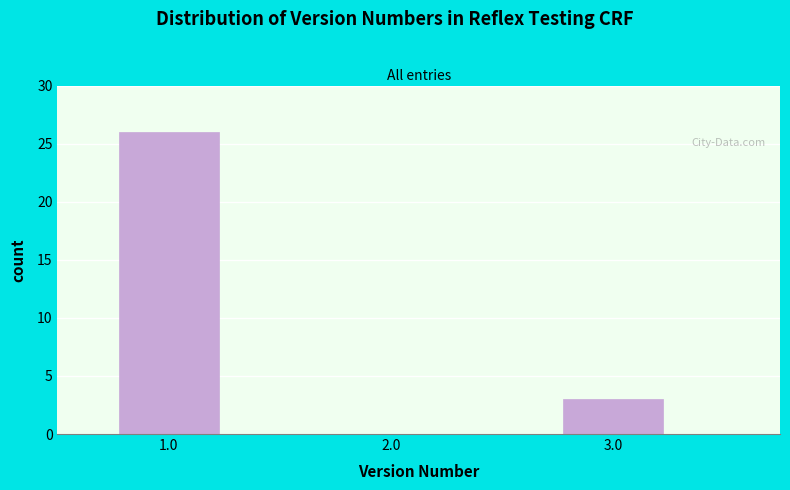

Reading left to right, list all the values displayed in this chart.

26	3